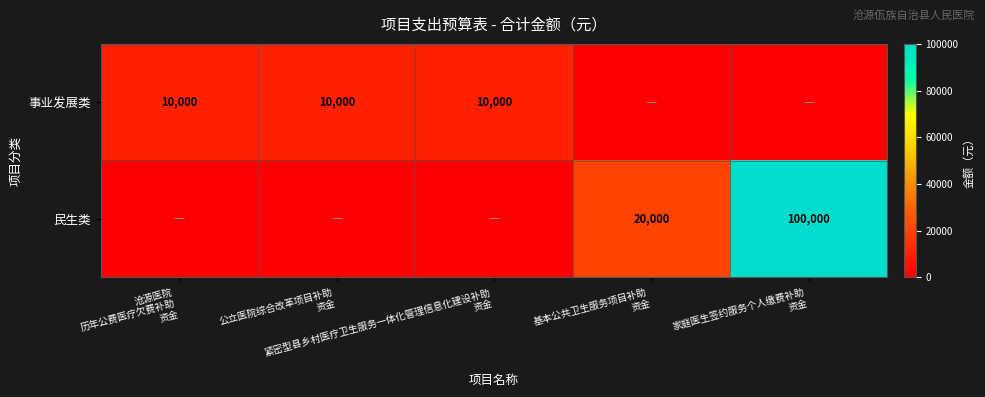

At how many categories does at least one series exceed 39038?

1